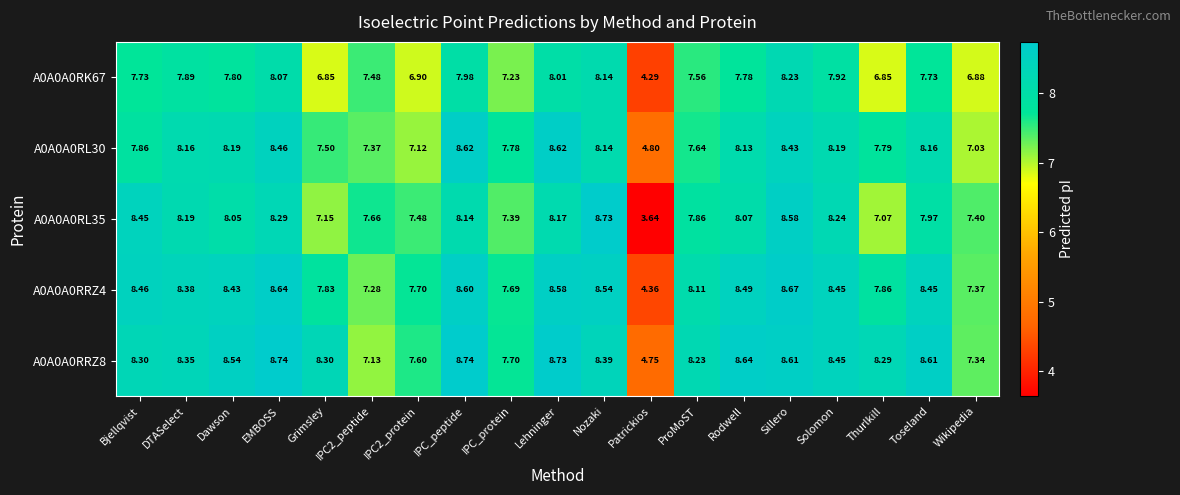

At which label is A0A0A0RL30 closest to 6?

Wikipedia